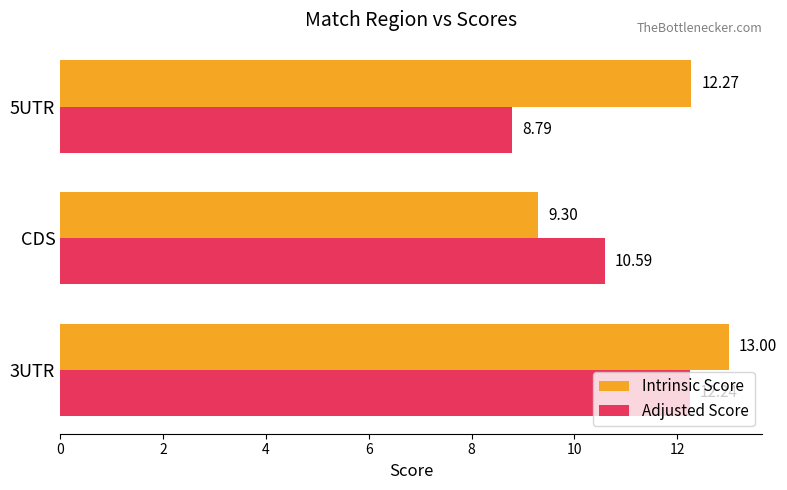

What is the sum of the Adjusted Score values at 5UTR and 3UTR?

21.0